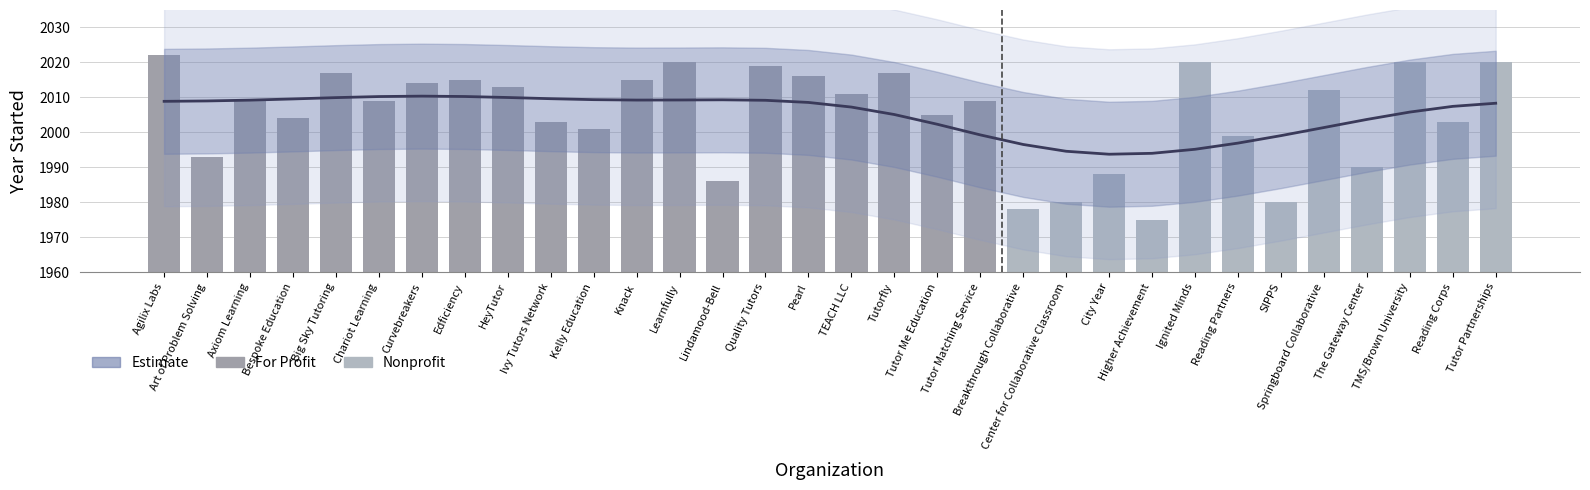

What is the value of the 29th bar from the left?

2003.7